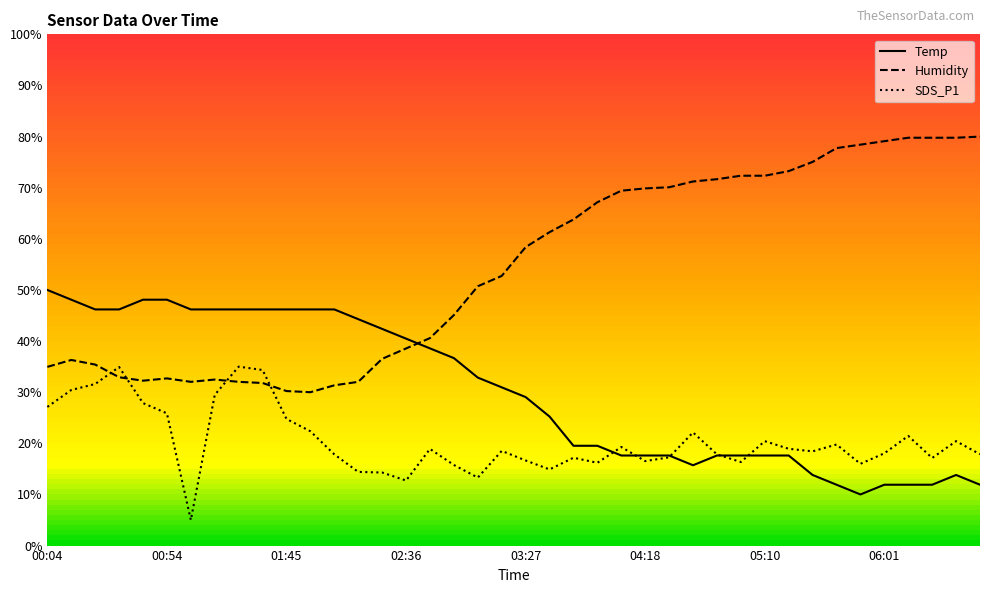

Where is Humidity nearest to the value 55?

19